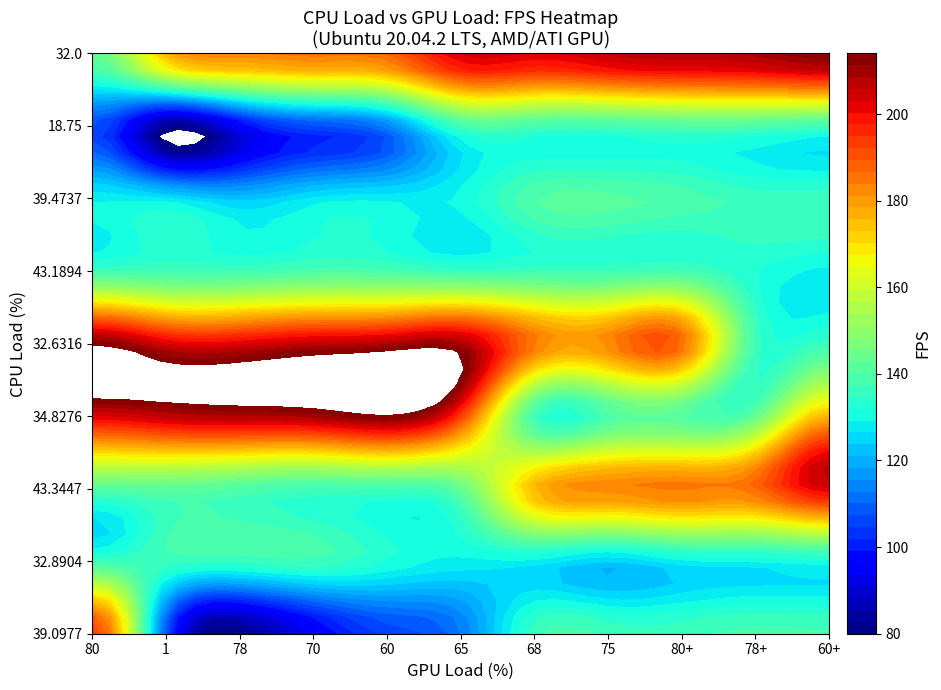

What is the sum of all 32.6316 values?

2073.5